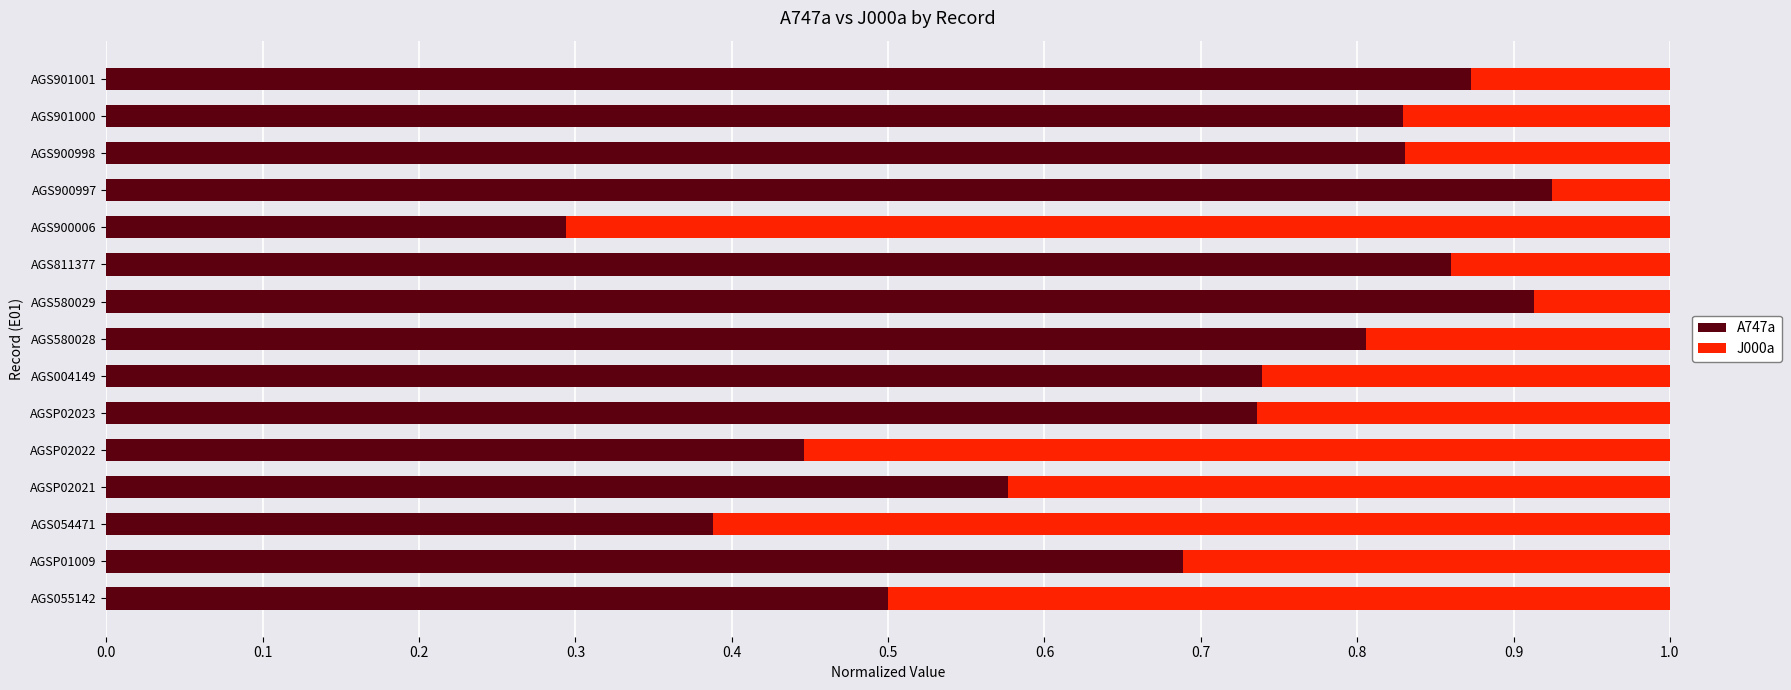

Count the A747a values in the range 0 to 1.

15